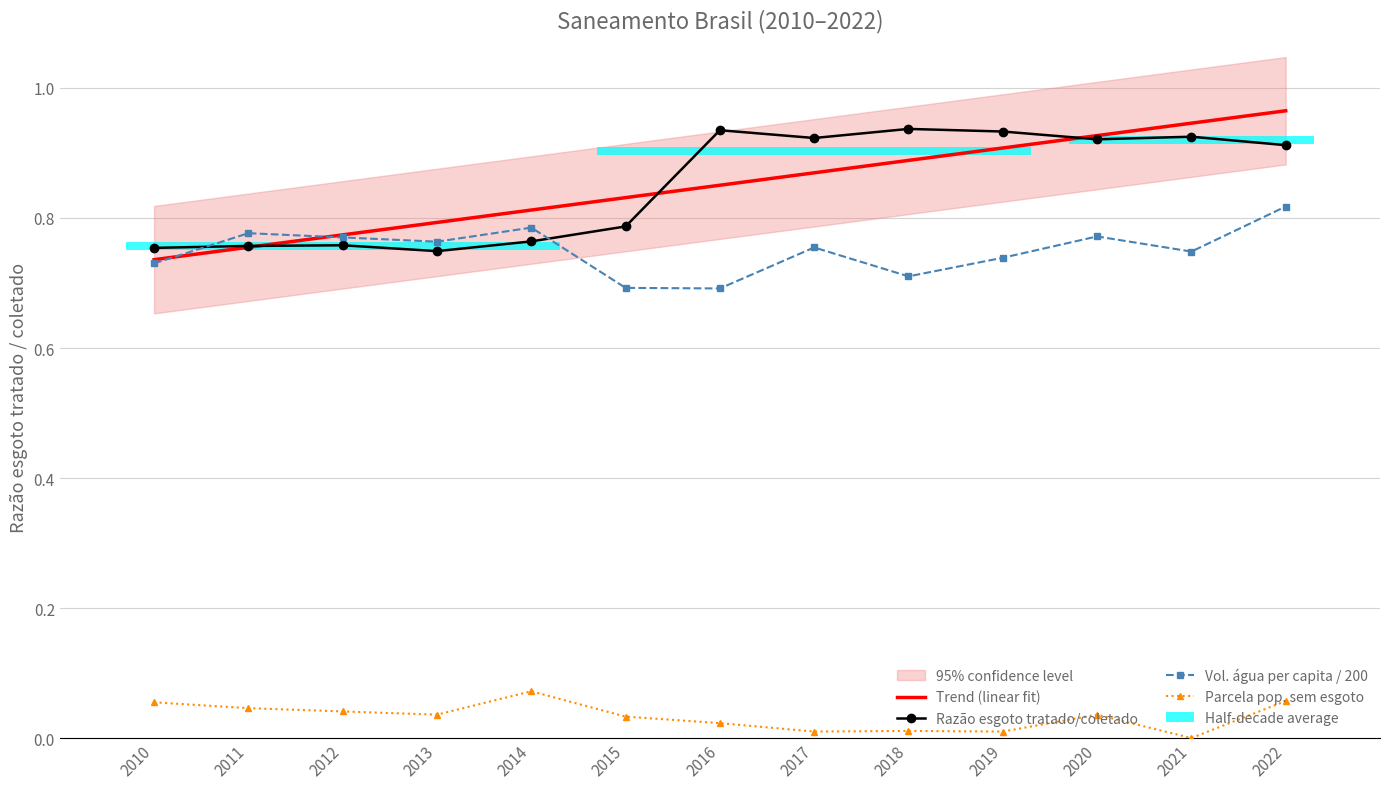

The Trend (linear fit) series shows 0.9 at 2017. True or false?

True